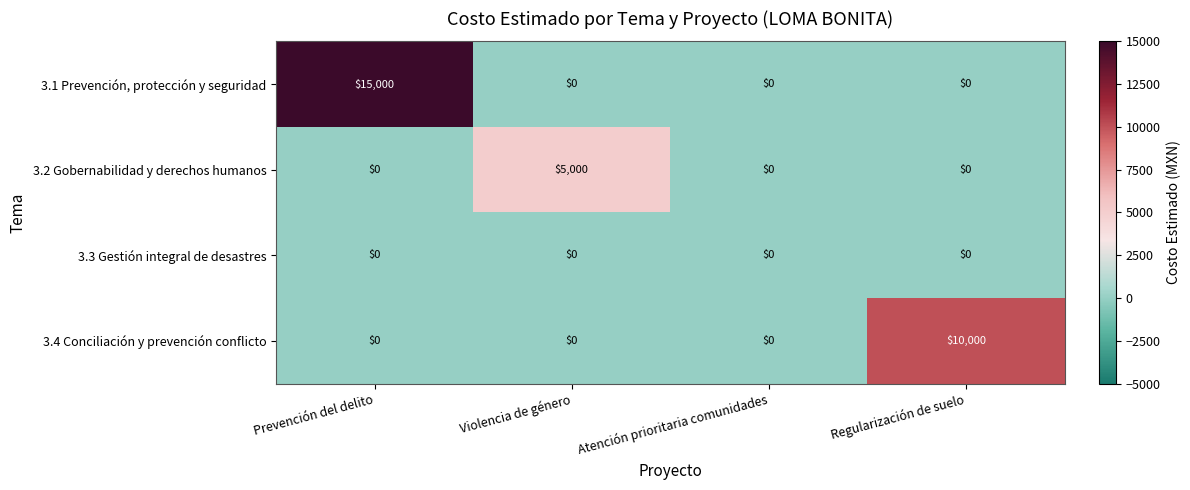

The value of 3.1 Prevención, protección y seguridad at Prevención del delito is 15000. True or false?

True